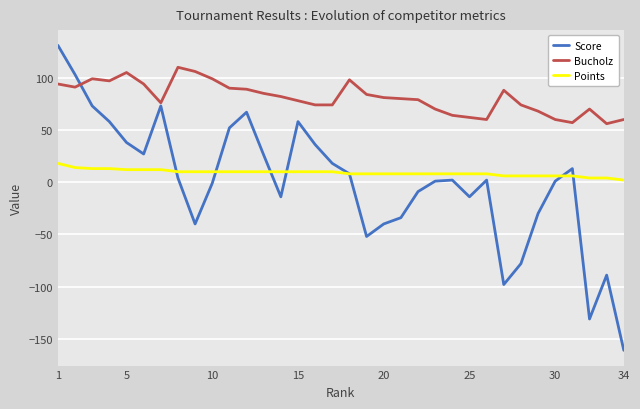

What is the maximum value shown in the chart?

131